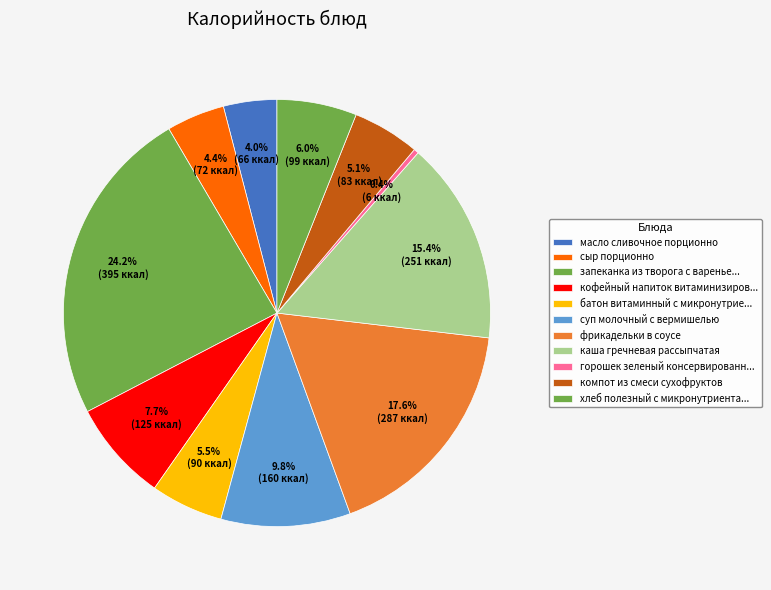

Does any single category account for the majority?

No